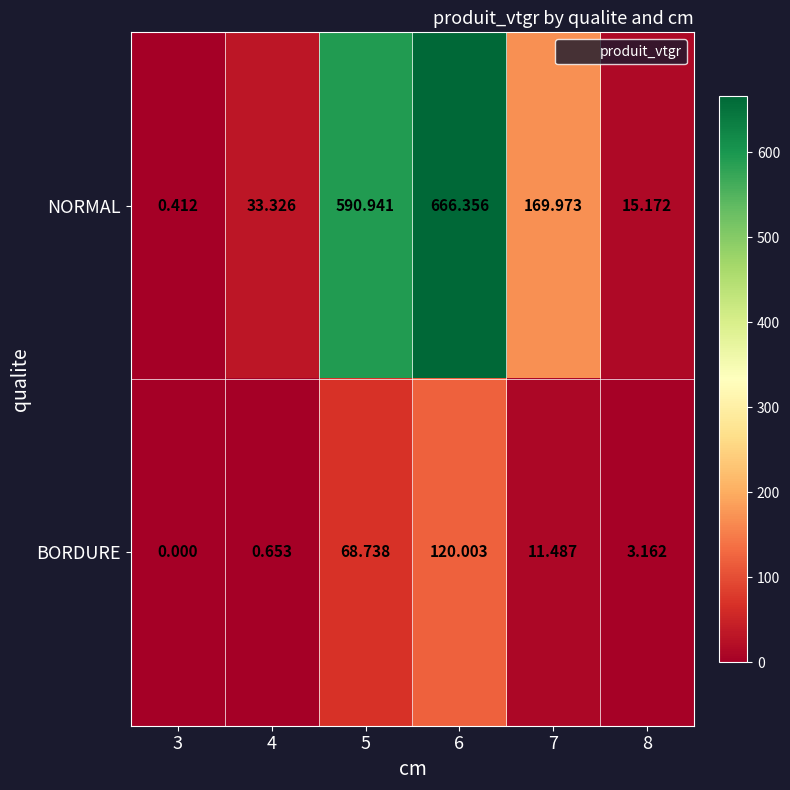

Which series has the largest range (max minus min)?

NORMAL